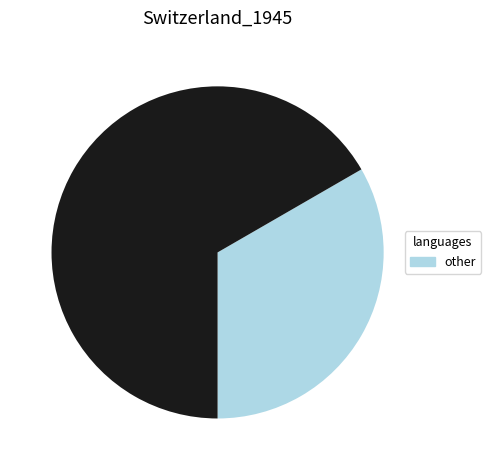

Is there any slice that represents more than half of the pie?

Yes